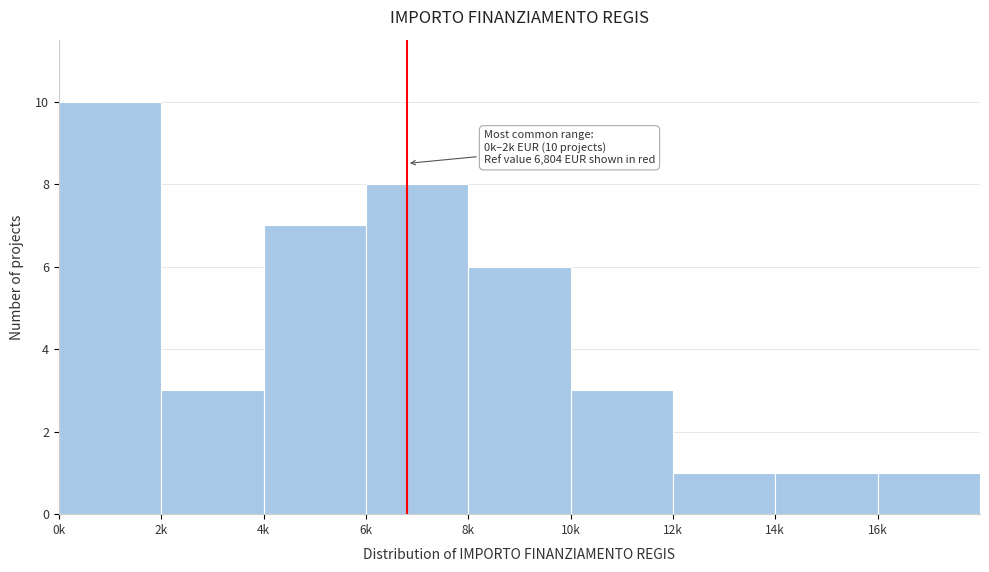

Reading right to left, what are all the values shown in this chart?

16k=1	14k=1	12k=1	10k=3	8k=6	6k=8	4k=7	2k=3	0k=10